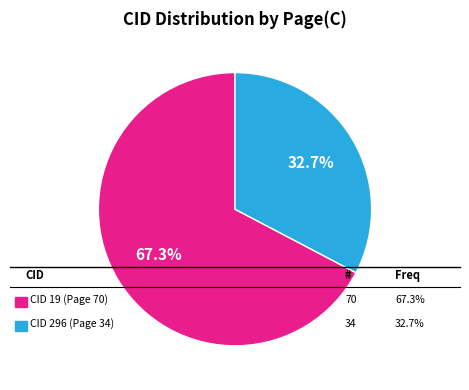

Is there any slice that represents more than half of the pie?

Yes